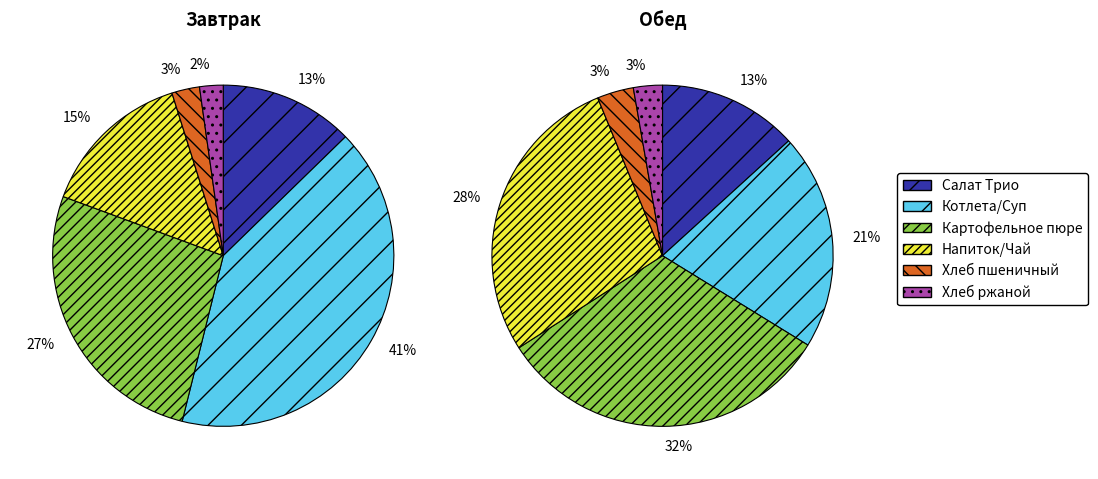

Rank the series by their maximum value, from highest to lowest.

Завтрак, Обед